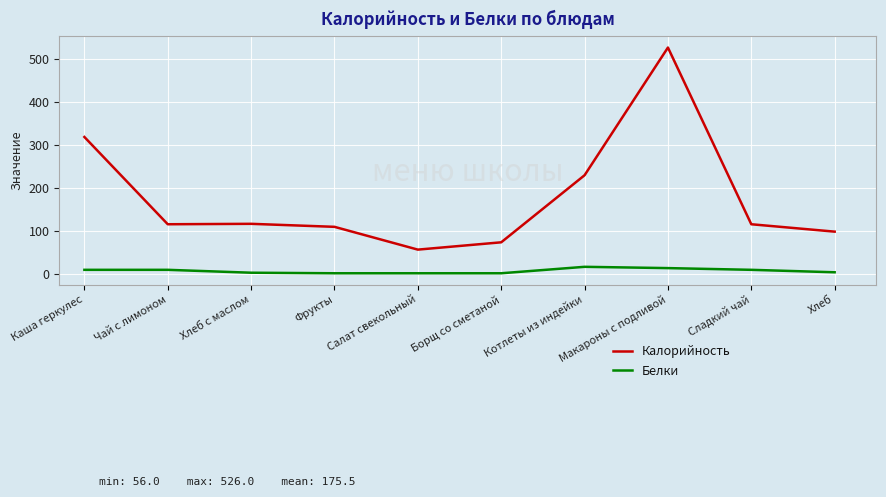

List the series in order of their peak value, lowest first.

Белки, Калорийность